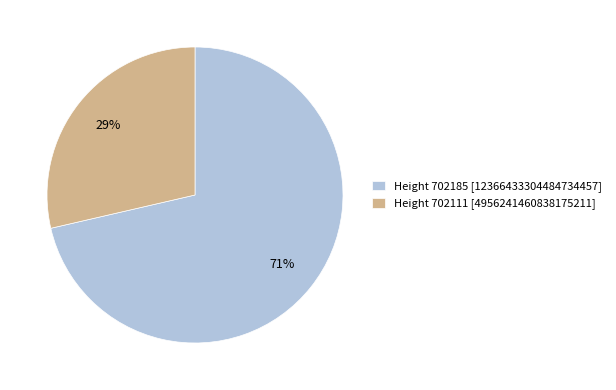

Which slice represents more than half of the pie?

Height 702185 [12366433304484734457]